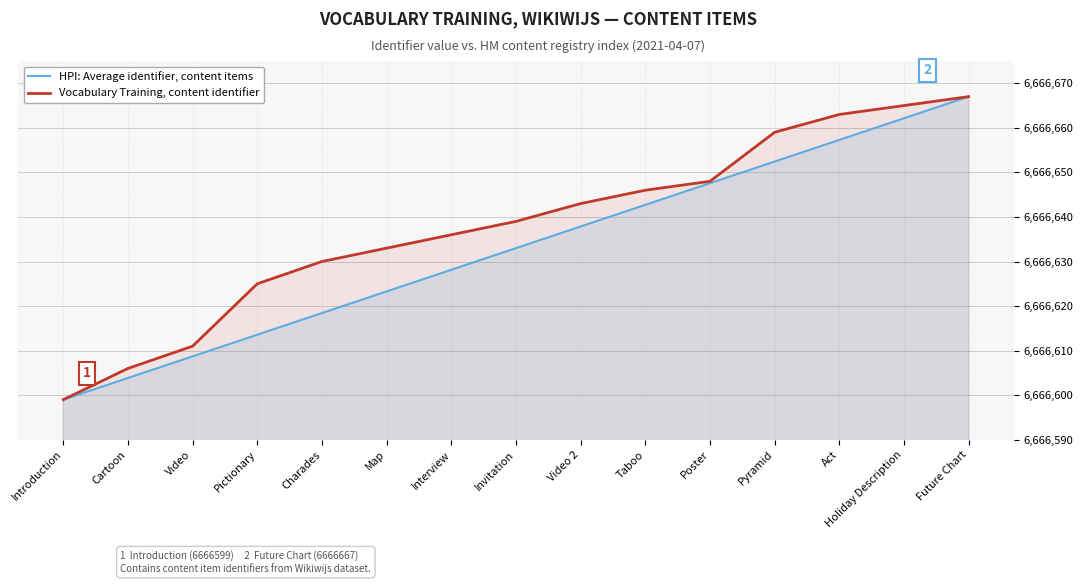

Does the chart have visible grid lines?

Yes